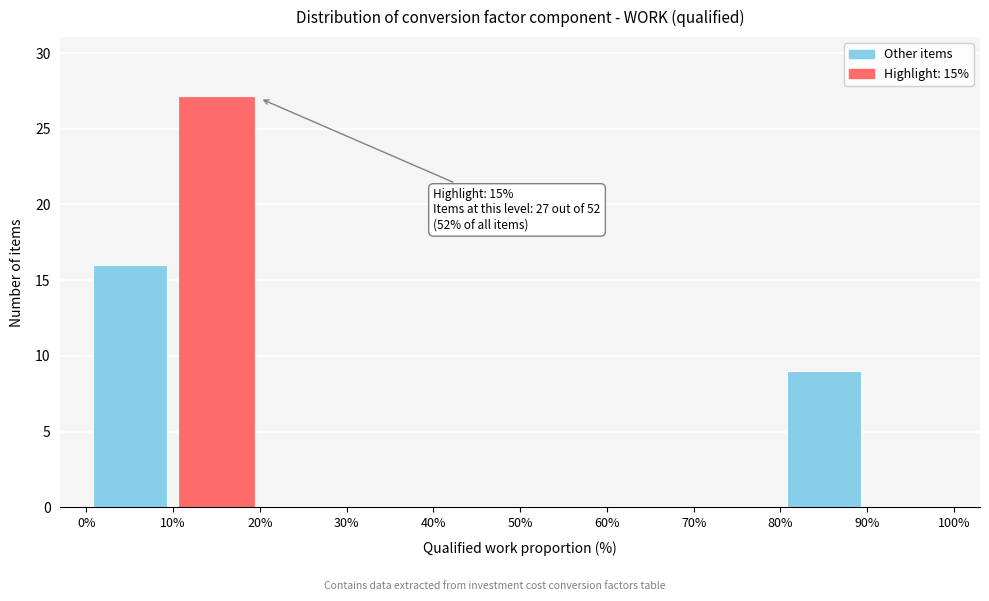

Over which range of the x-axis is the bar tallest?

10% to 20%